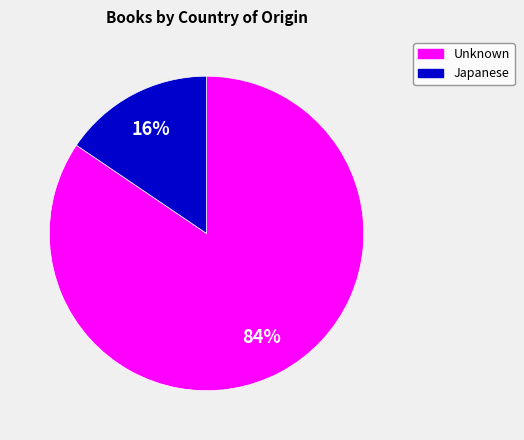

How many slices are in this pie chart?

2